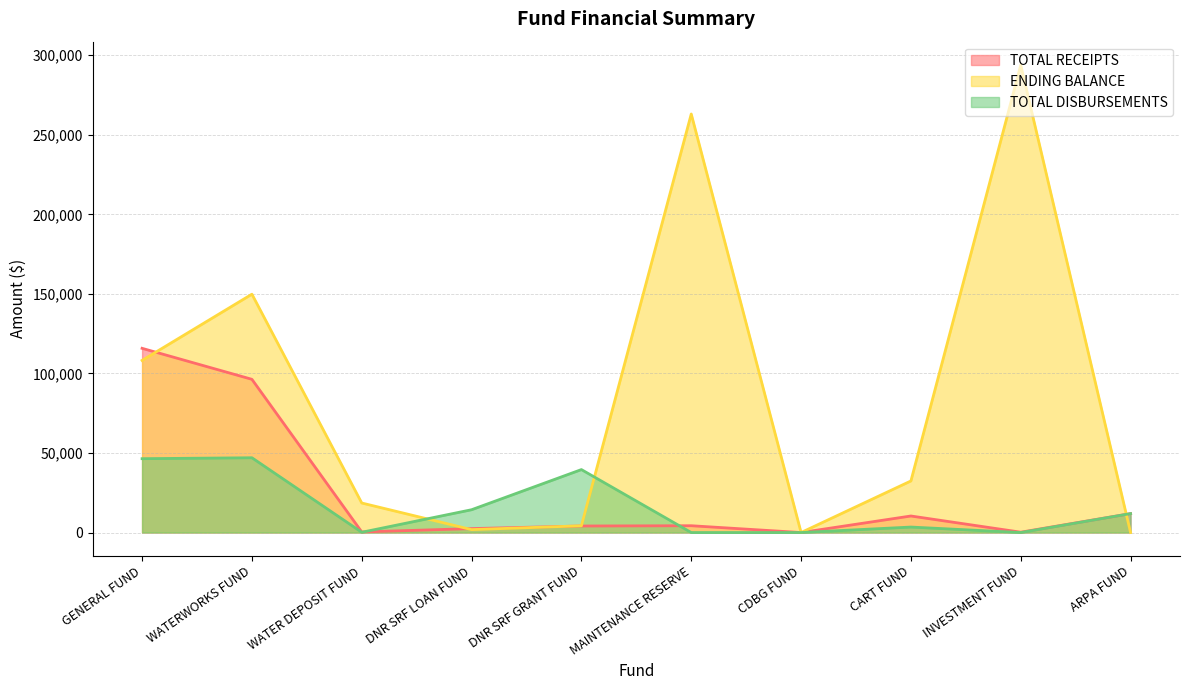

What is the maximum value for TOTAL DISBURSEMENTS?

46999